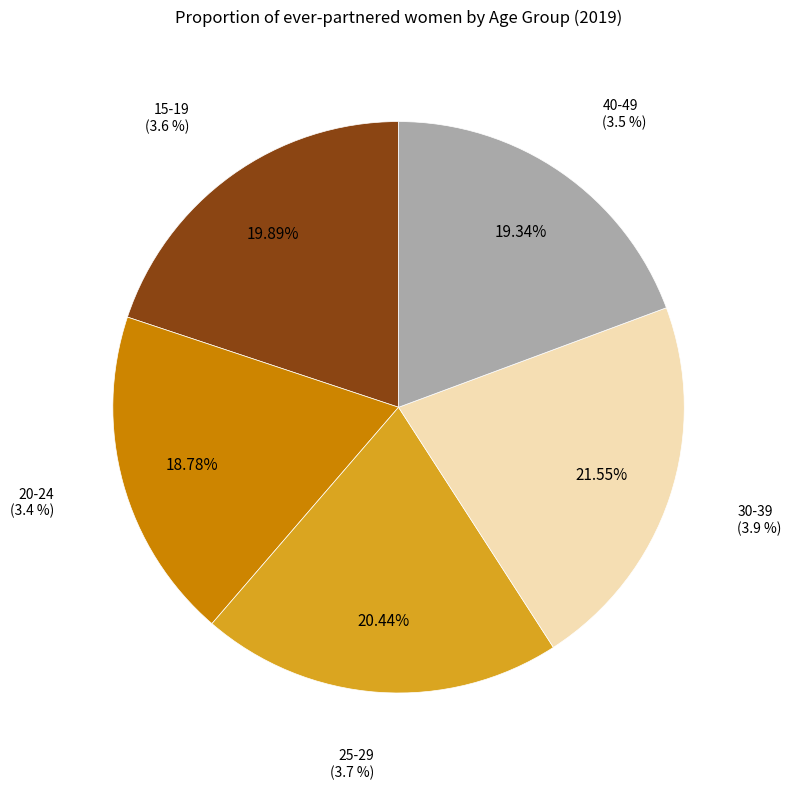

Approximately how many times larger is the value at 30-39 compared to 15-19?

1.1